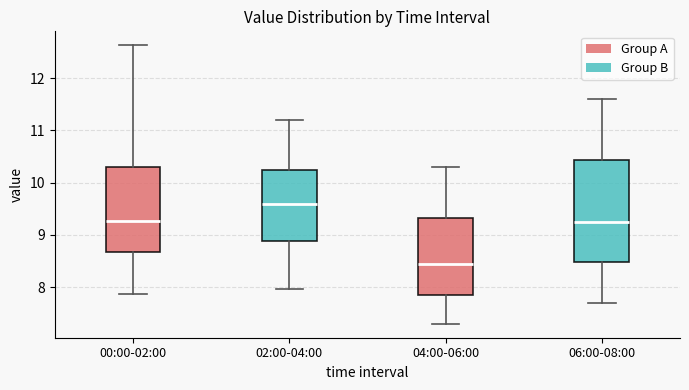

Reading left to right, transcribe this box plot: for each box, give where its median line is, the range the box spans, and where its two whiskers end, as read against the y-axis. The values are not printed on the chart, so give them approximately, as read against the axis.

00:00-02:00: median 9.3, box 8.7 to 10.3, whiskers 7.9 to 12.6
02:00-04:00: median 9.6, box 8.9 to 10.3, whiskers 8.0 to 11.2
04:00-06:00: median 8.5, box 7.9 to 9.3, whiskers 7.3 to 10.3
06:00-08:00: median 9.3, box 8.5 to 10.4, whiskers 7.7 to 11.6